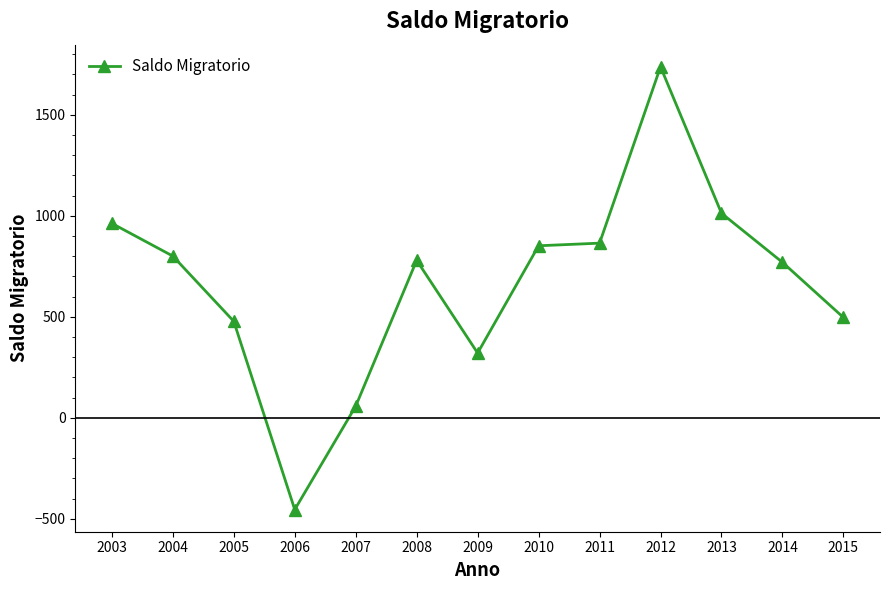

What is the change in value from 2007 to 2014?

+712